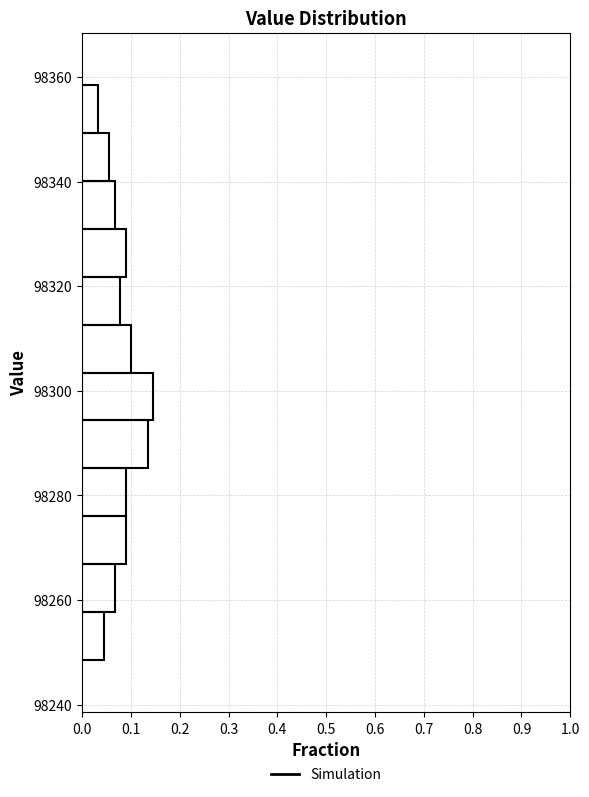

Reading bottom to top, transcribe this chart: for each bar, give the range it covers on the y-axis and its length. Neither the bar edges nor the lengths are printed on the chart, so give them approximately, as read against the axes.

98248 to 98258: 0.04
98258 to 98266: 0.07
98266 to 98276: 0.09
98276 to 98286: 0.09
98286 to 98294: 0.13
98294 to 98304: 0.15
98304 to 98312: 0.10
98312 to 98322: 0.08
98322 to 98332: 0.09
98332 to 98340: 0.07
98340 to 98350: 0.06
98350 to 98358: 0.03